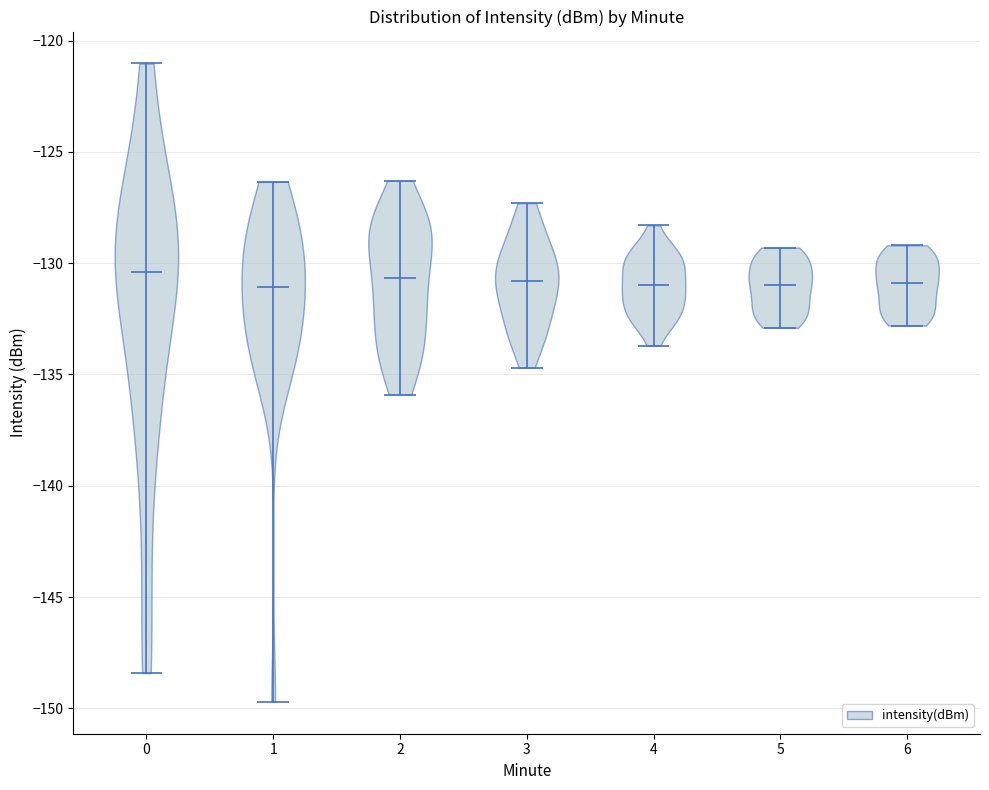

What is the lowest point the violin at x = 2 reaches on the y-axis? The values are not printed on the chart, so give them approximately, as read against the axis.

-136.0